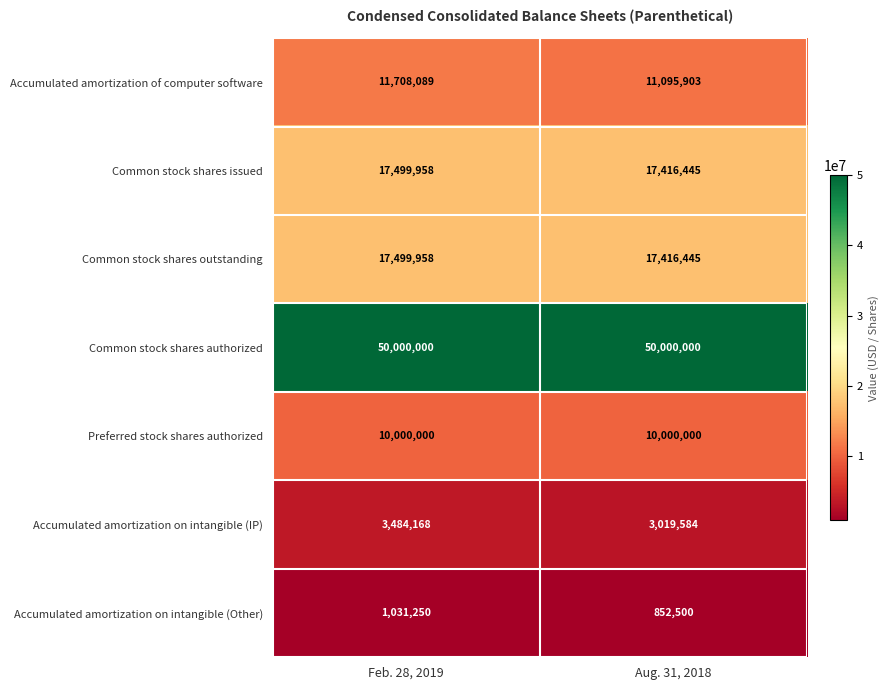

Which category has the highest value in the Common stock shares outstanding series?

Feb. 28, 2019